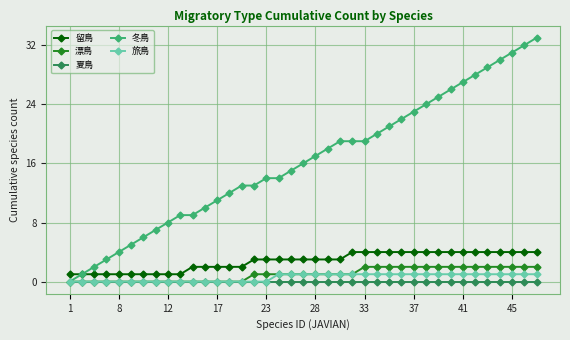

What is the average value of the 旅鳥 series?

1